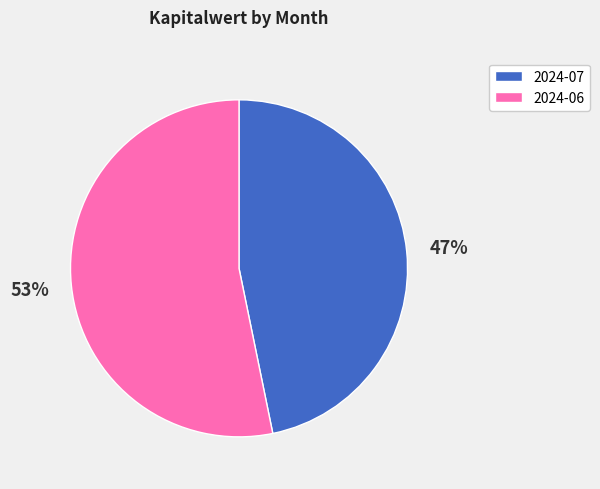

To the nearest percent, what percentage of the pie is 2024-06?

53%